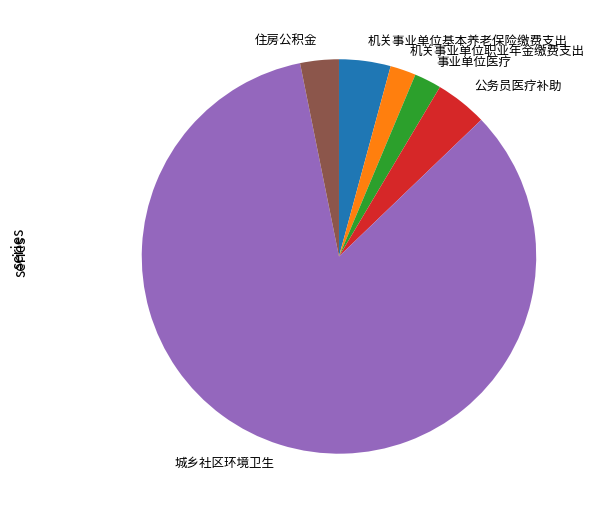

How many segments does this pie chart have?

6